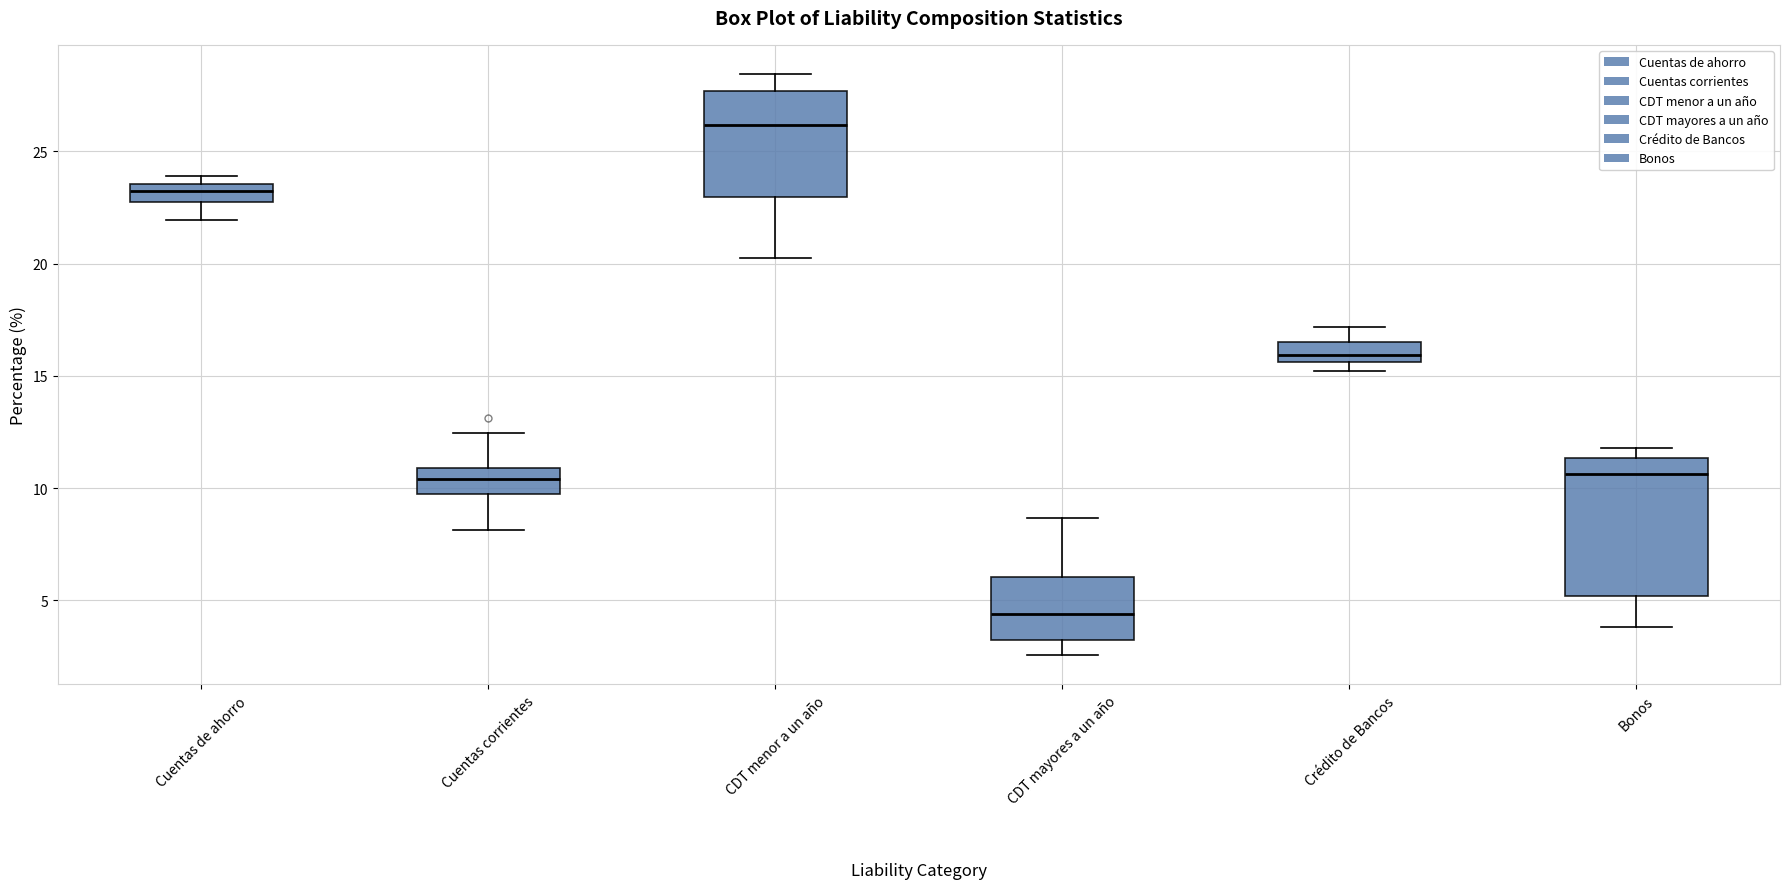

Which box's median line is the lowest?

CDT mayores a un año